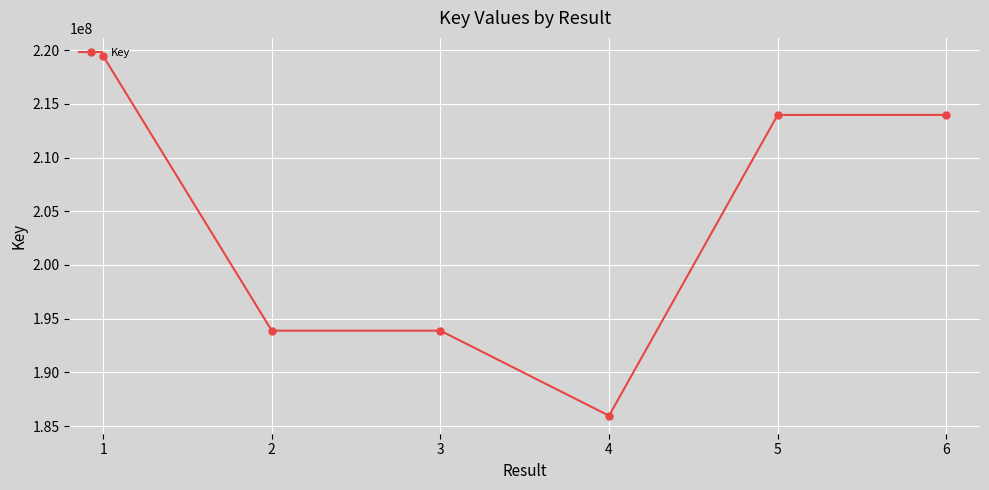

Approximately how many times larger is the value at 4 compared to 3?

1.0